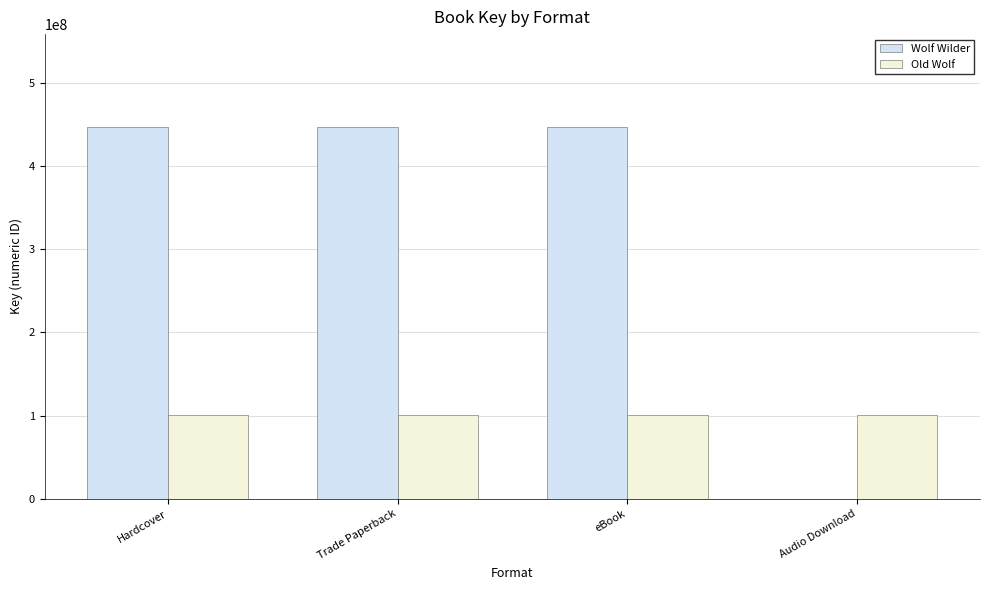

Between Hardcover and Audio Download, which series saw the biggest shift?

Wolf Wilder